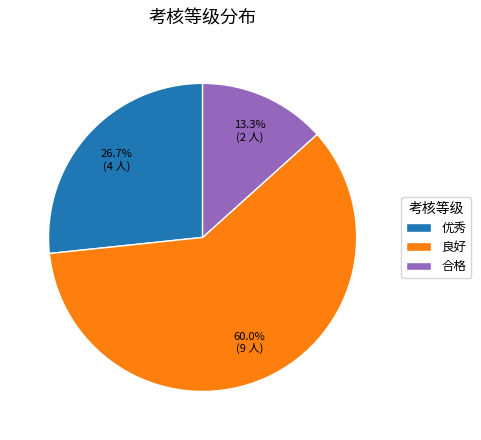

Is there a majority slice in this chart?

Yes